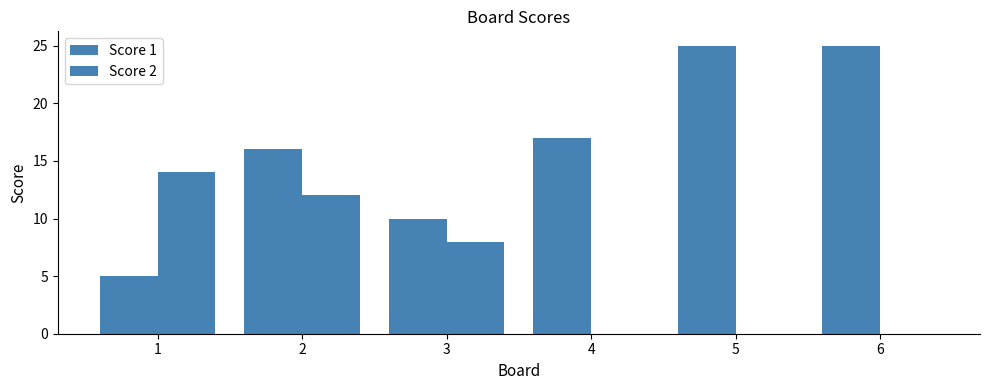

What is the average value of the Score 2 series?

6